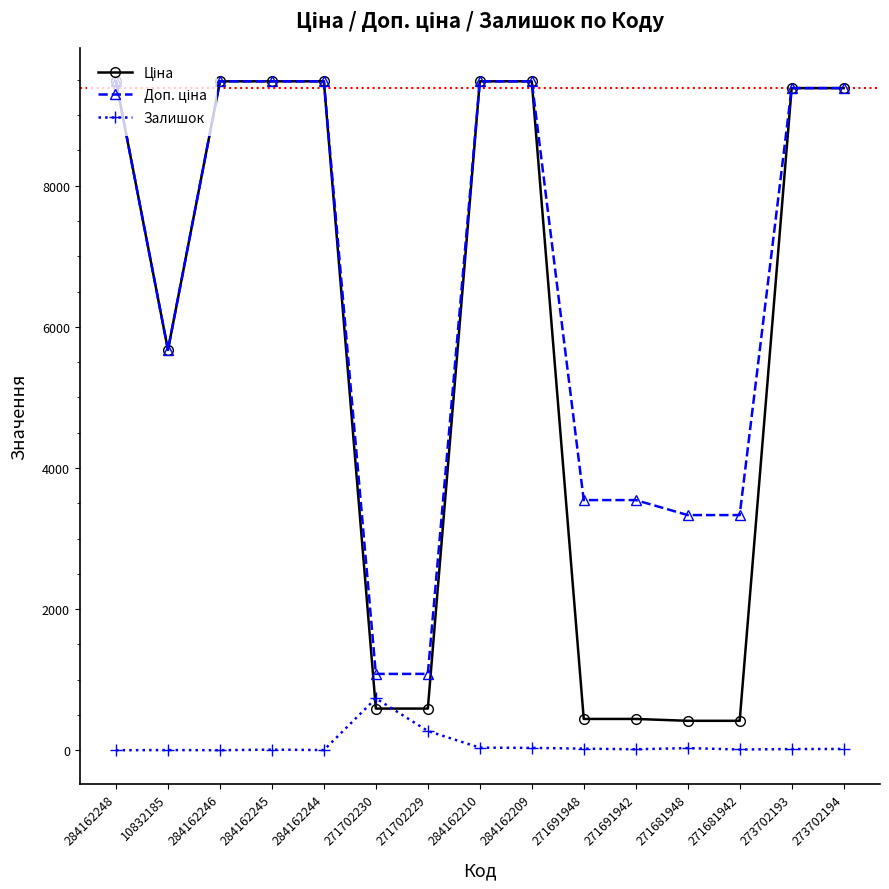

What is the greatest value displayed?

9480.1